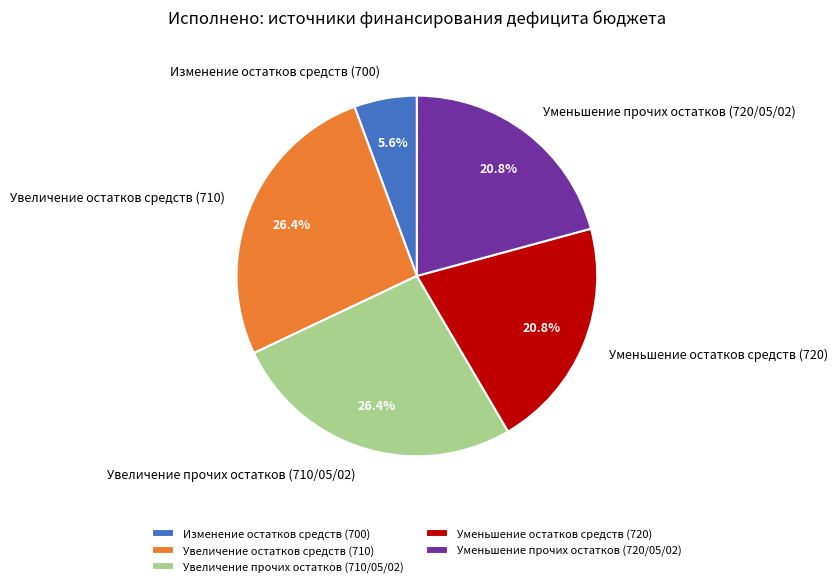

What percentage is NOT represented by Уменьшение прочих остатков (720/05/02)?

79.2%